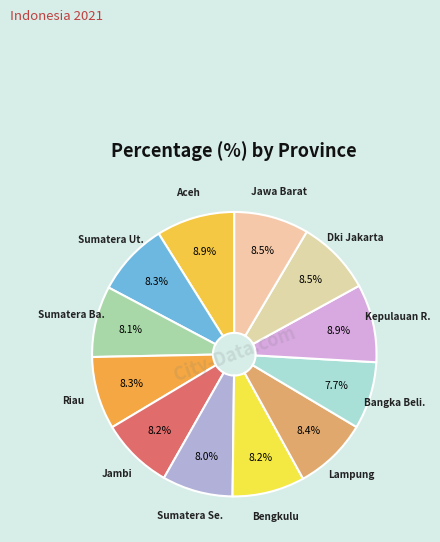

How many slices are in this pie chart?

12